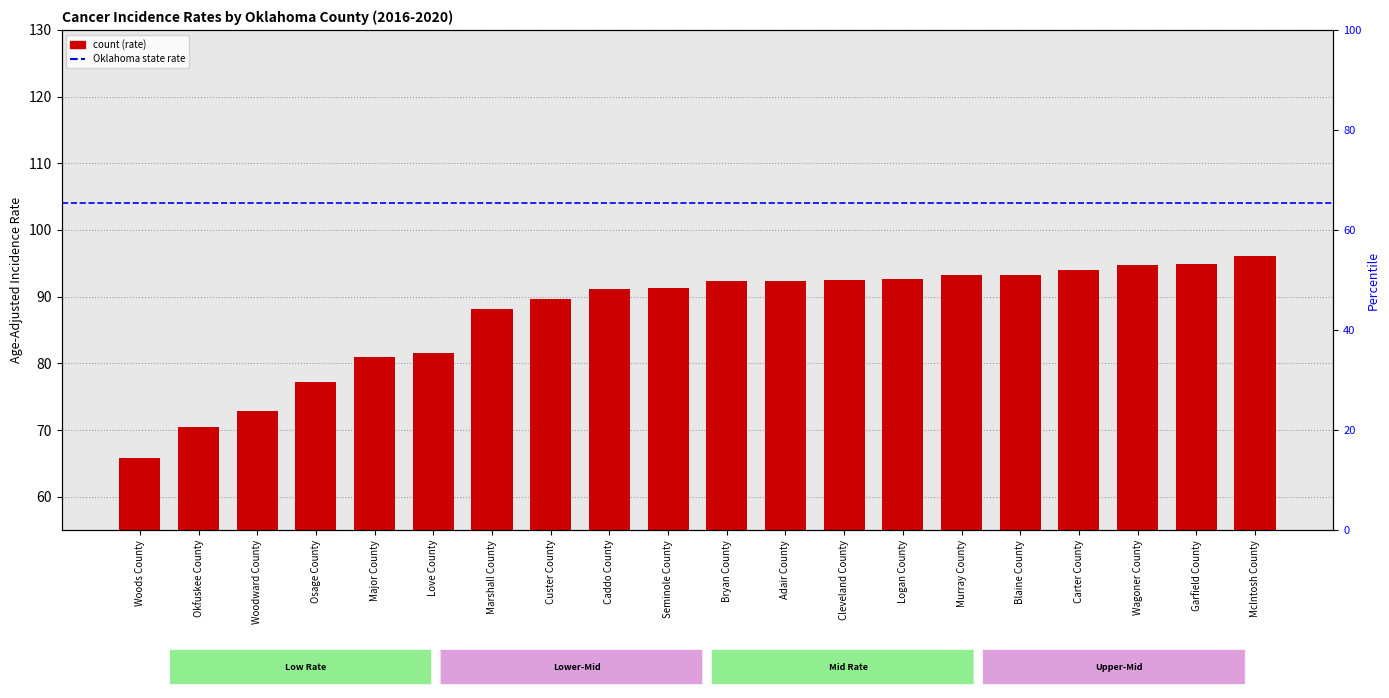

What is the difference between the maximum and minimum values?

30.3